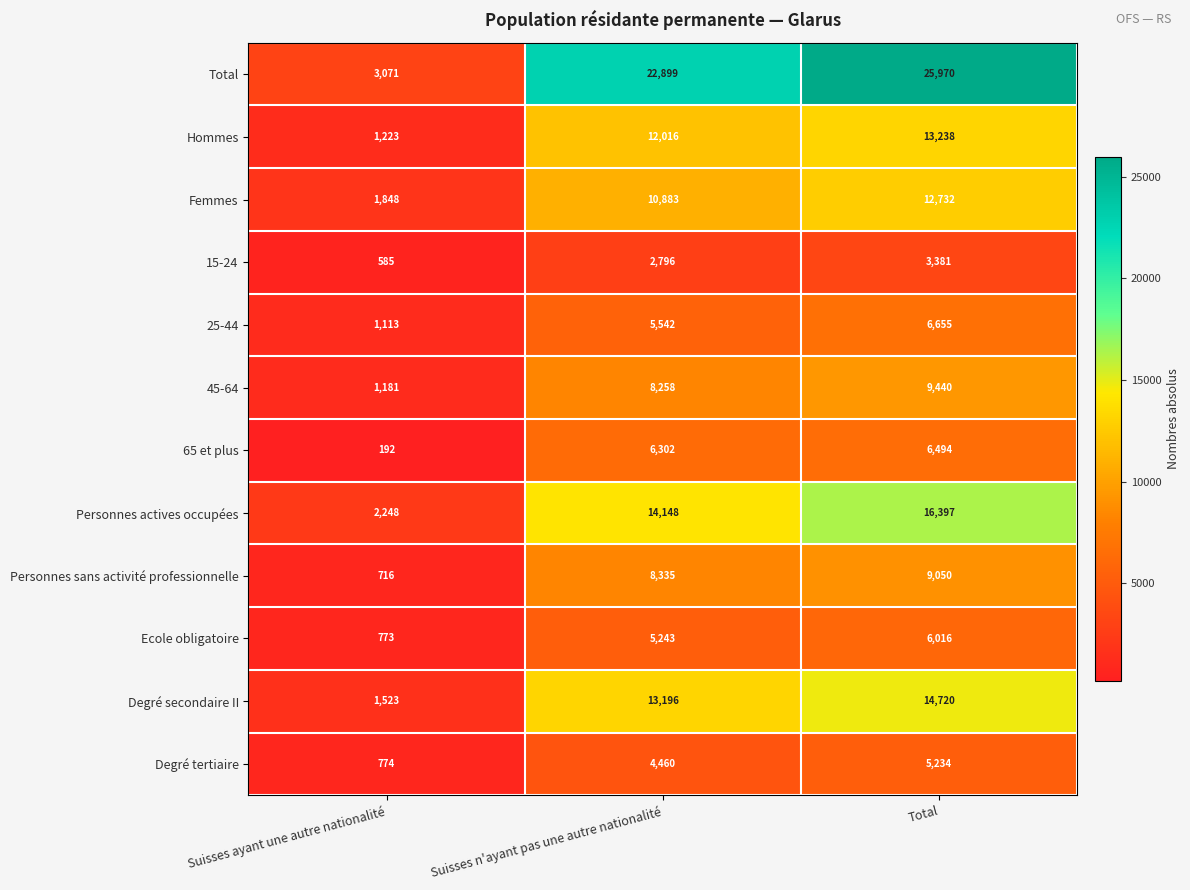

Count the number of categories in the chart.

3